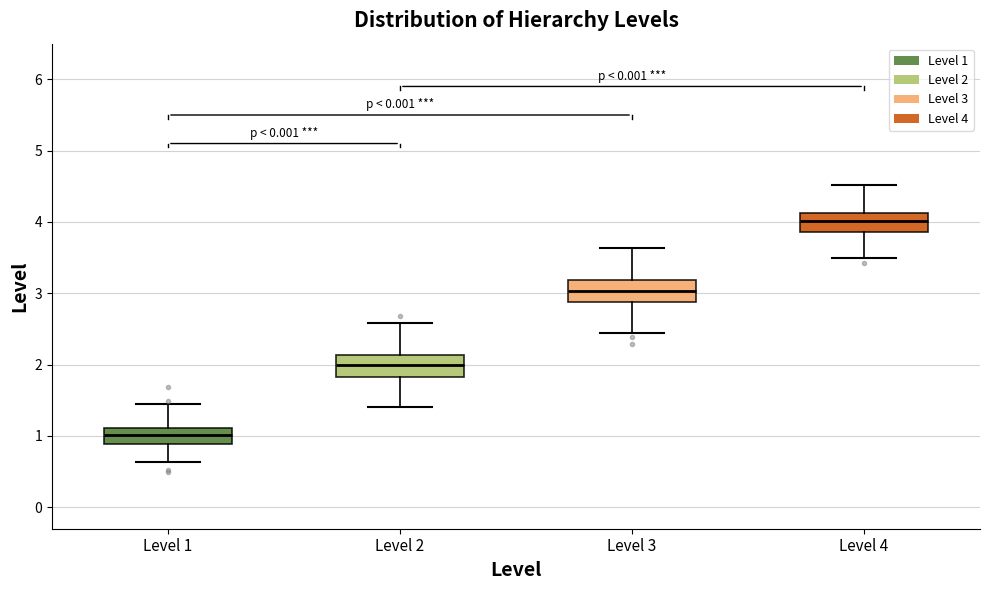

Which box's median line is the highest?

Level 4